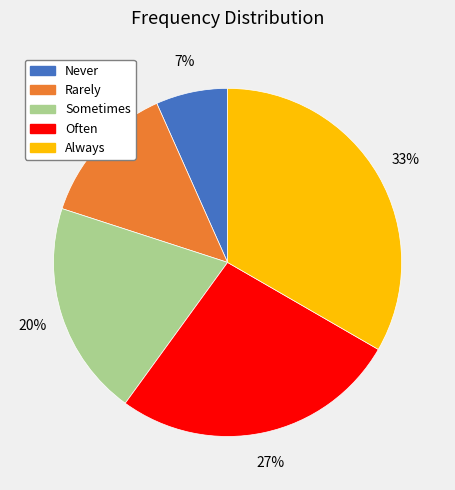

The Rarely slice represents 13% of the pie. True or false?

True